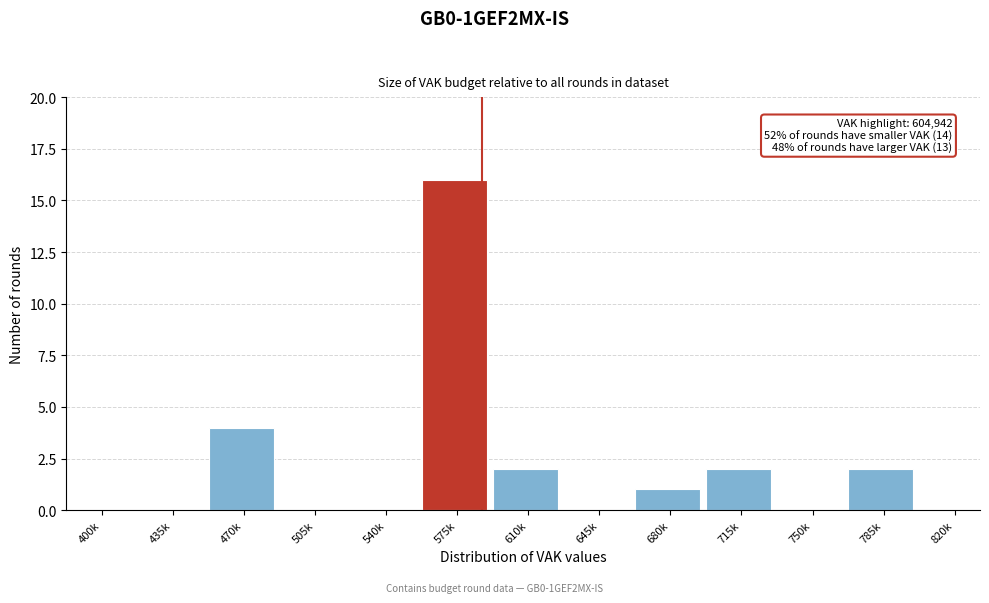

Reading right to left, list all the values displayed in this chart.

820k=0	785k=2	750k=0	715k=2	680k=1	645k=0	610k=2	575k=16	540k=0	505k=0	470k=4	435k=0	400k=0